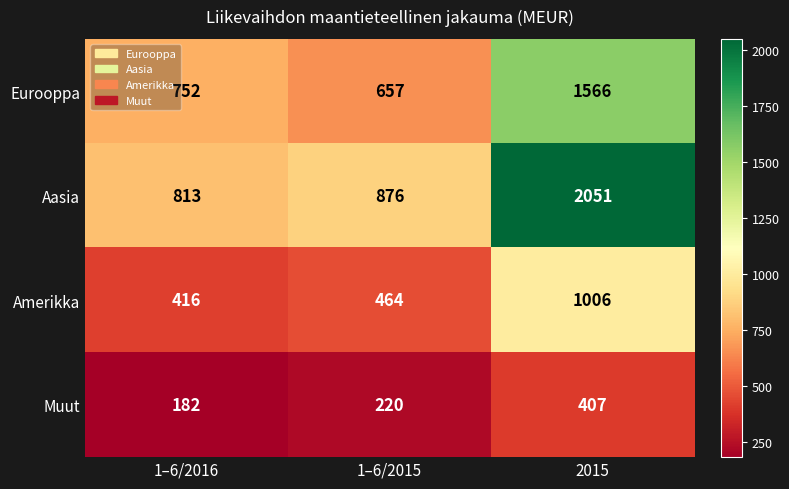

Reading left to right, what are all the values shown in this chart?

Eurooppa: 1–6/2016=752	1–6/2015=657	2015=1566
Aasia: 1–6/2016=813	1–6/2015=876	2015=2051
Amerikka: 1–6/2016=416	1–6/2015=464	2015=1006
Muut: 1–6/2016=182	1–6/2015=220	2015=407